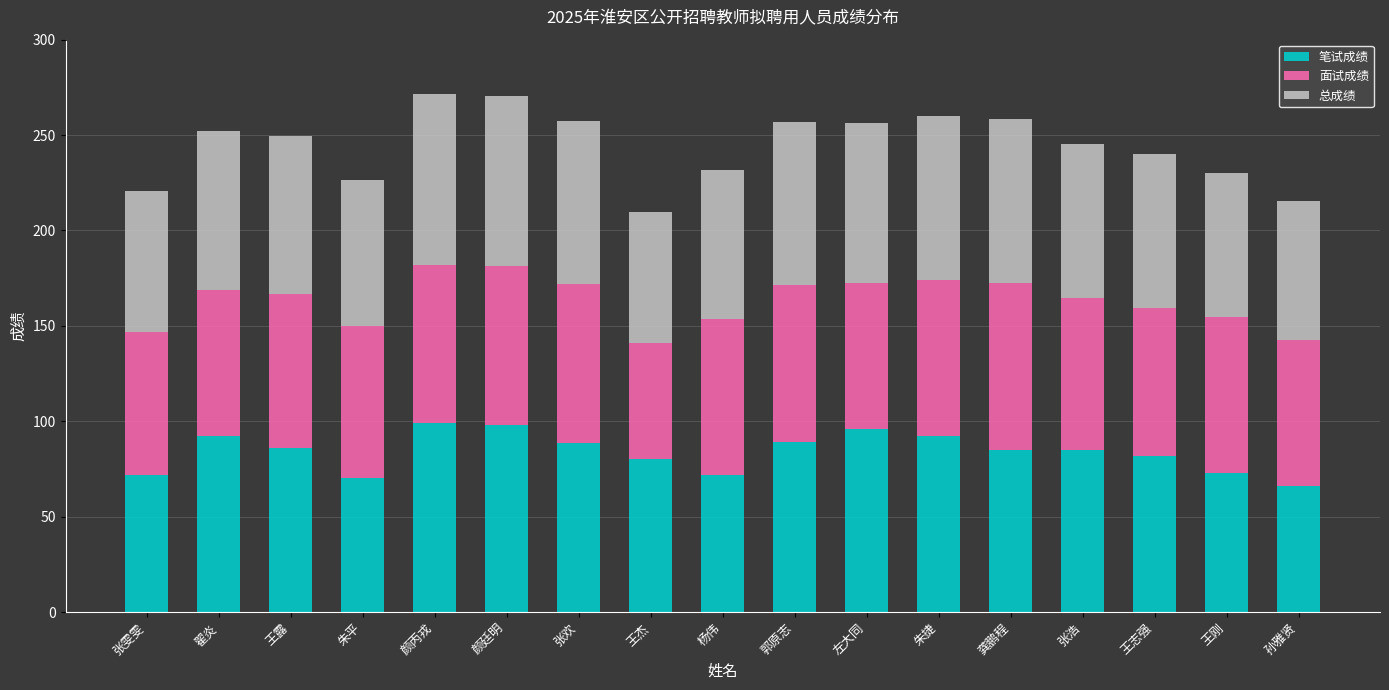

What is the difference between the 笔试成绩 values at 颜廷明 and 王志强?

16.0